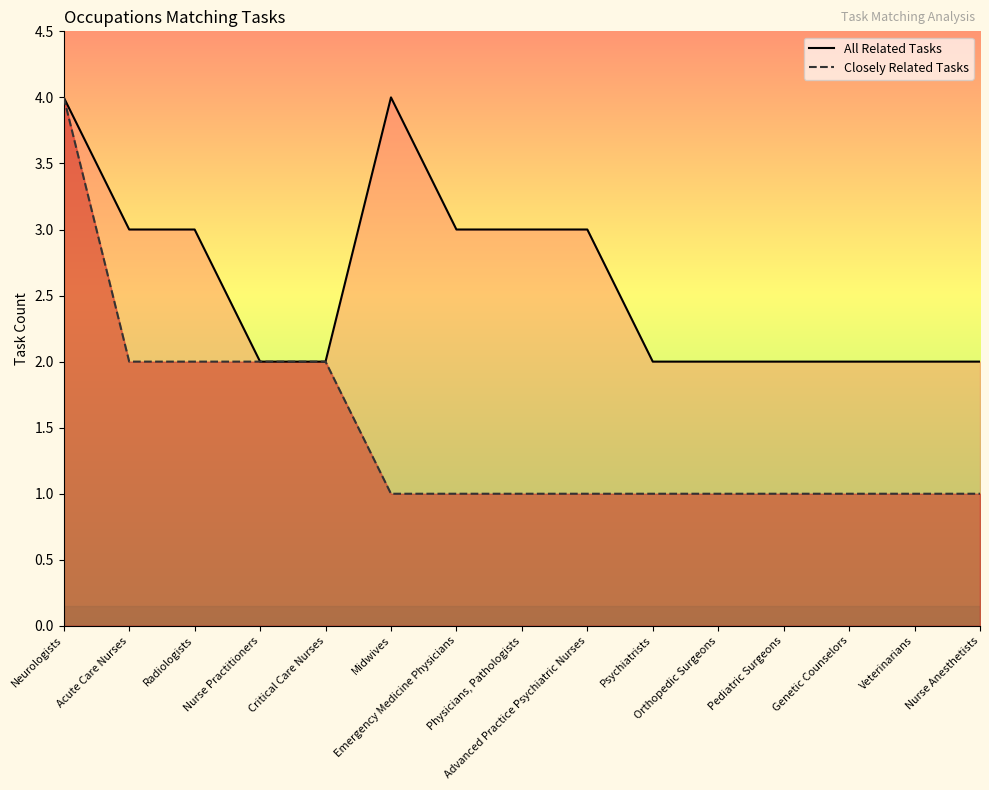

What position from the left is Physicians, Pathologists?

8